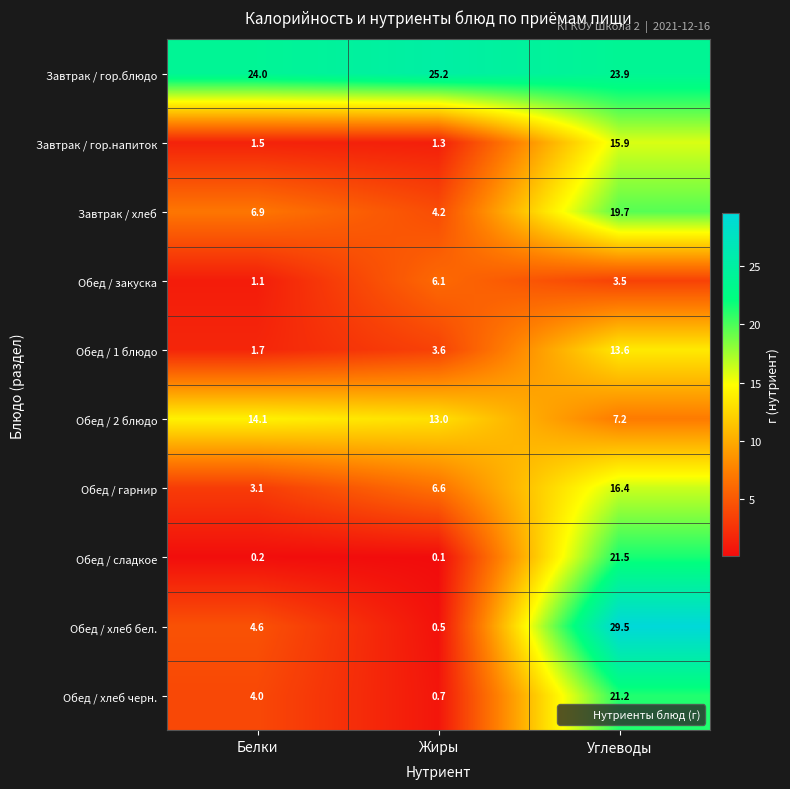

What is the sum of all Завтрак / гор.блюдо values?

73.1